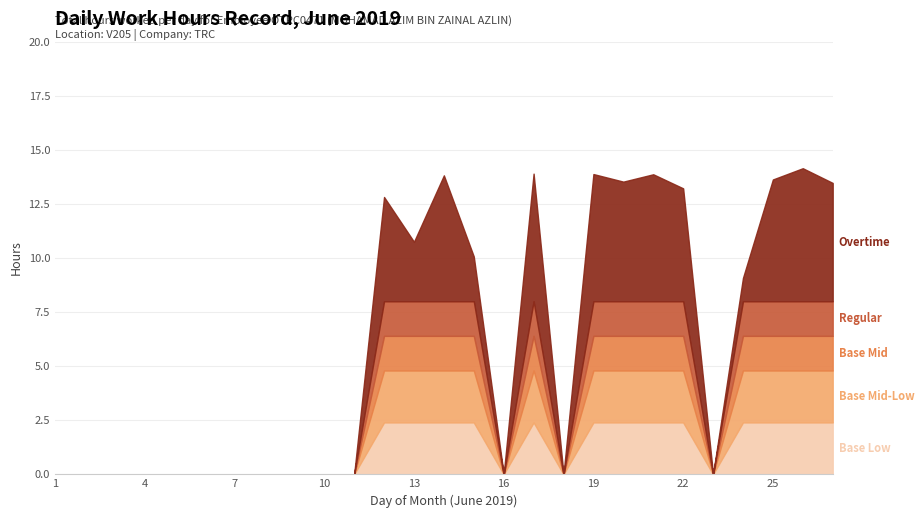

Does the chart have visible grid lines?

Yes